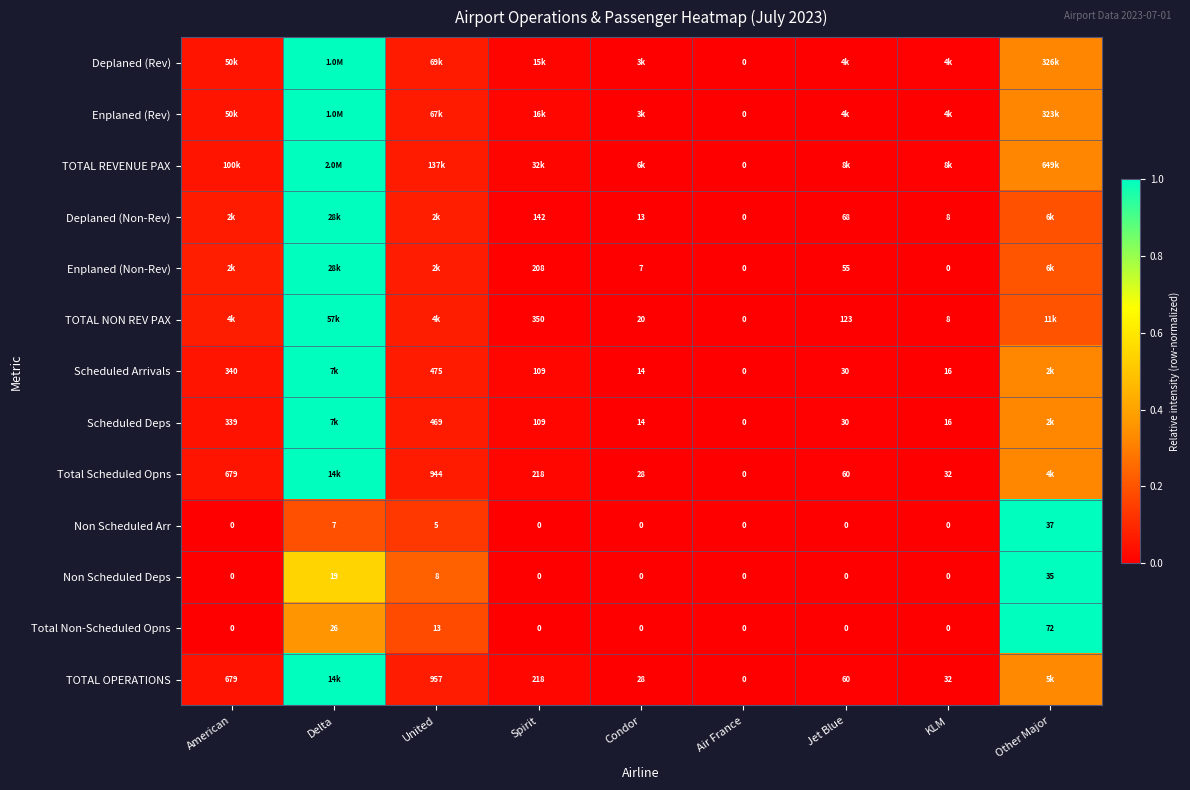

Is the value of Non Scheduled Deps at United greater than the value of Non Scheduled Arr at United?

Yes